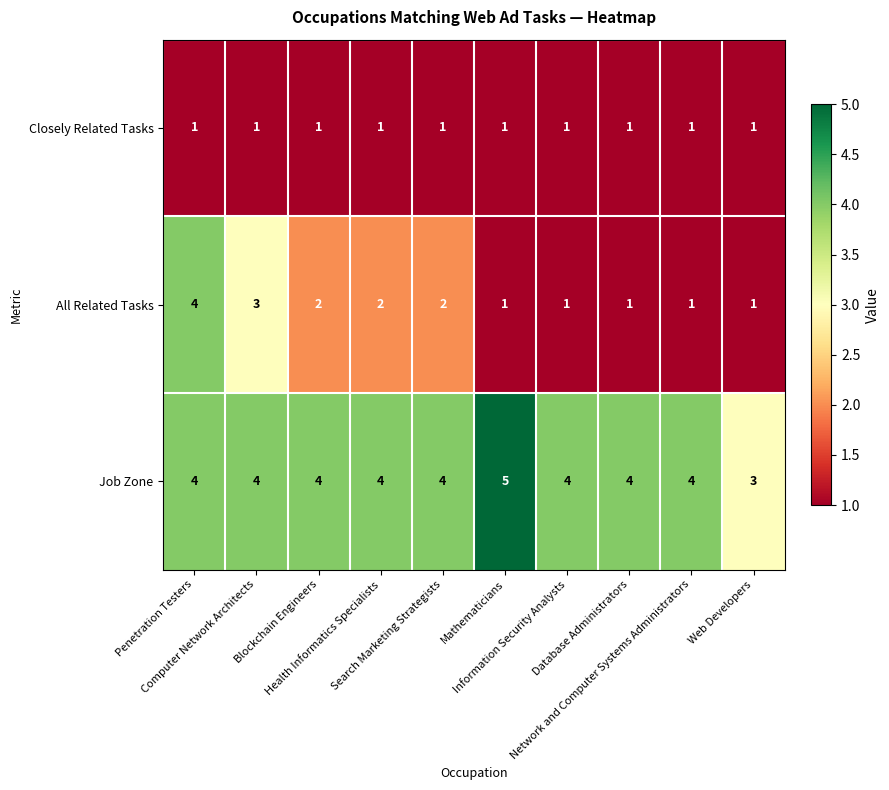

At how many categories does at least one series exceed 2?

10